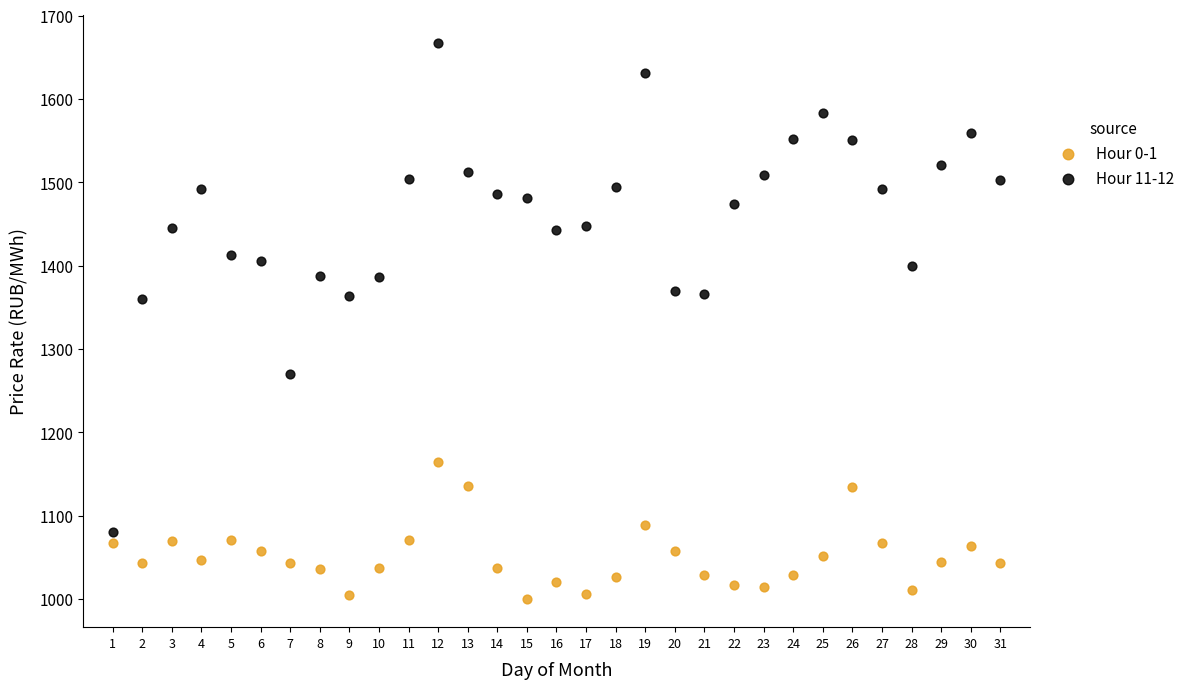

What are all the series names shown in the legend?

Hour 0-1, Hour 11-12